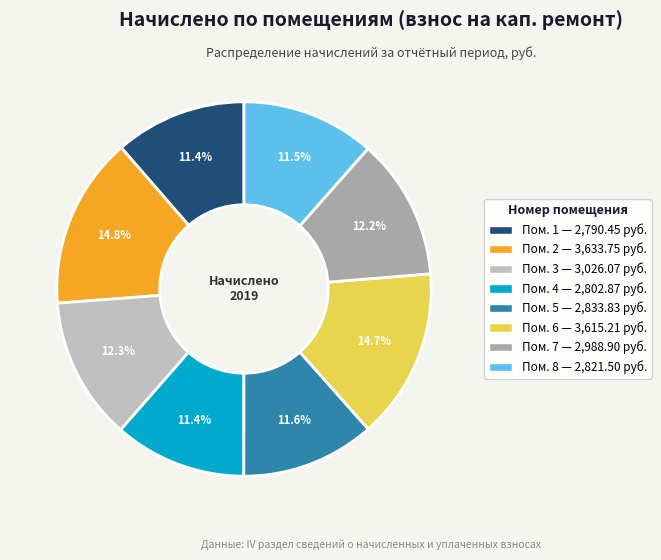

Does any single category account for the majority?

No